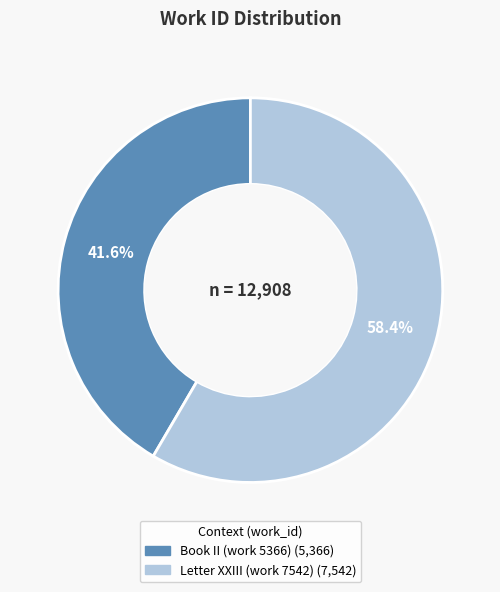

How many slices are in this pie chart?

2